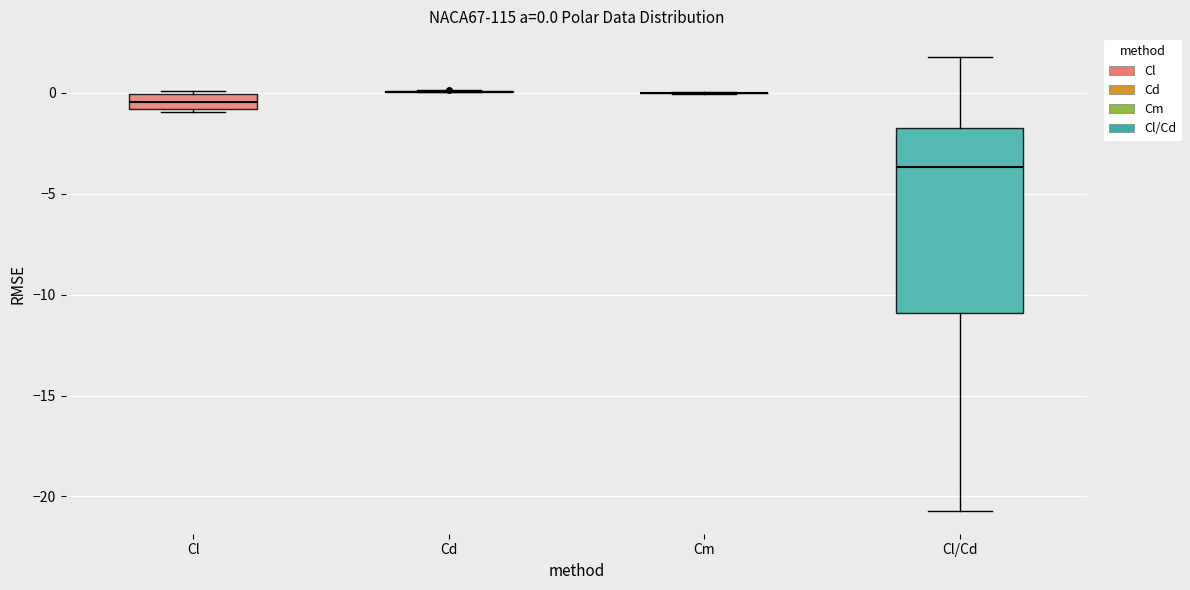

Which box is the tallest, from its lower edge to its upper edge?

Cl/Cd